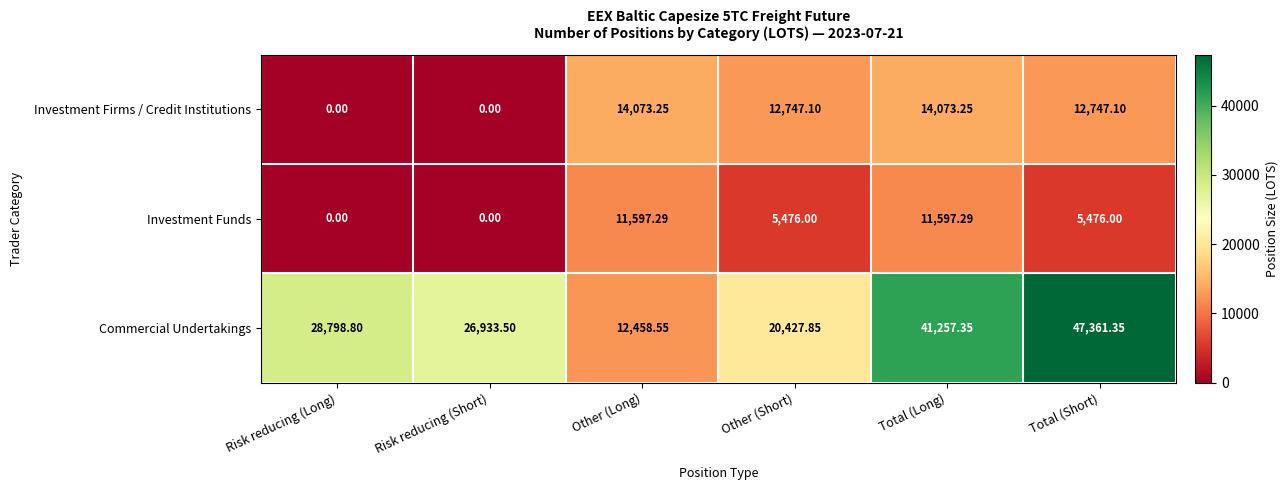

At how many categories does at least one series exceed 24306?

4